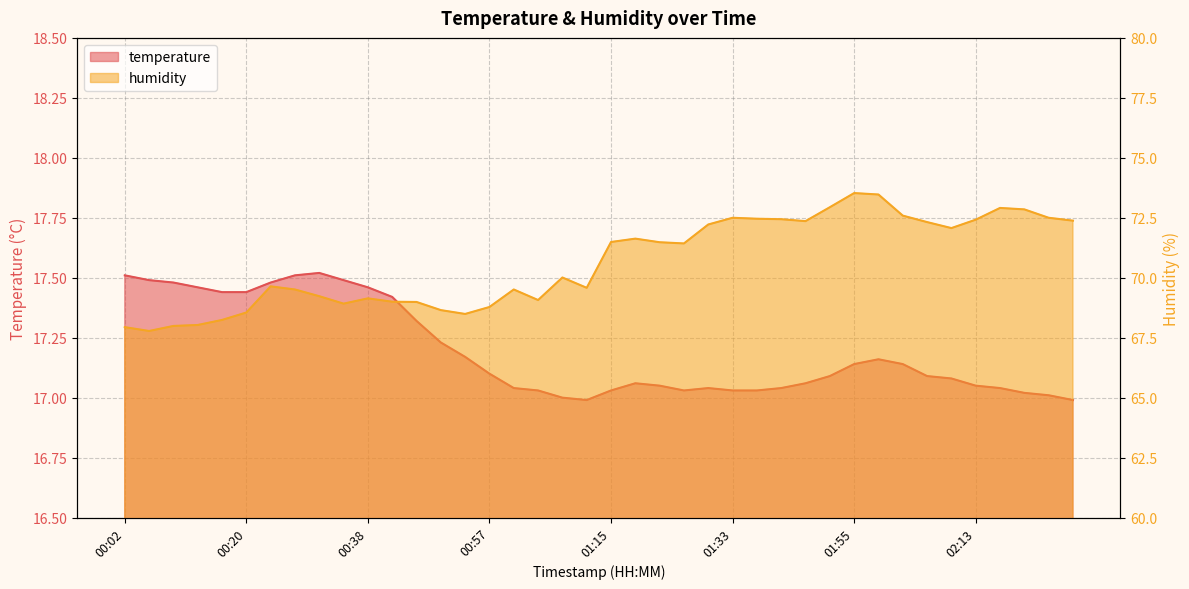

What is the spread (max minus min) of values at 01:33?

55.5